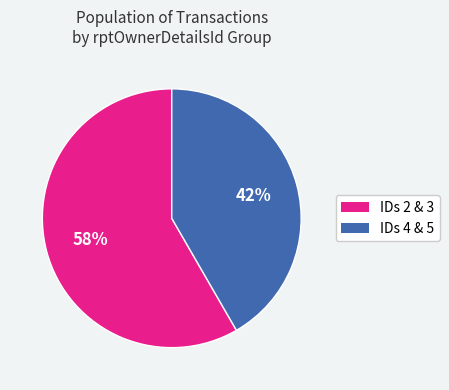

How many slices are in this pie chart?

2